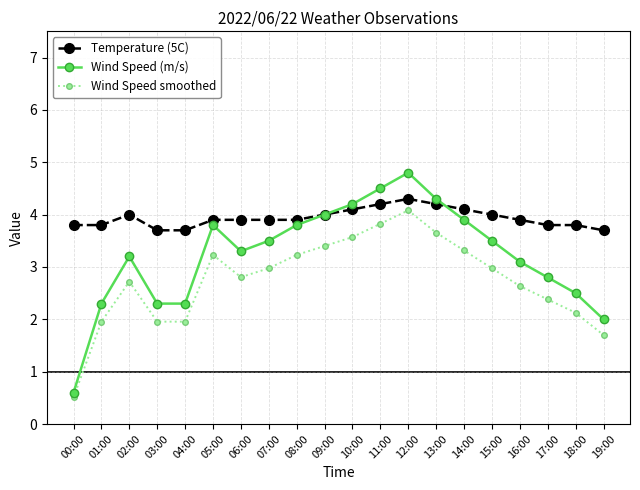

At which category is the sum across all series the highest?

12:00